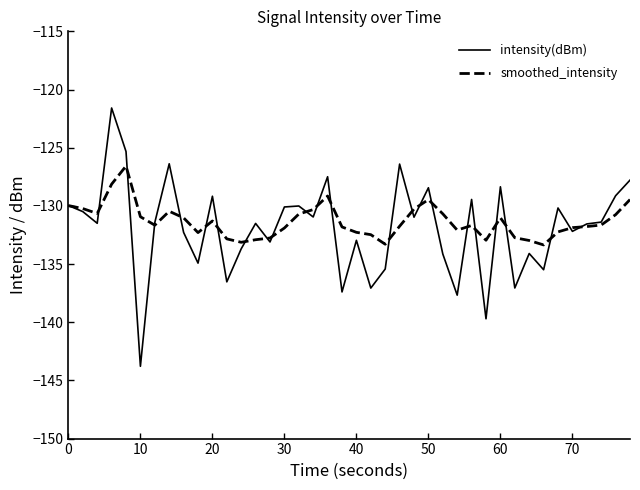

In intensity(dBm), how many points are lower than both neighbors (excluding endpoints)?

14